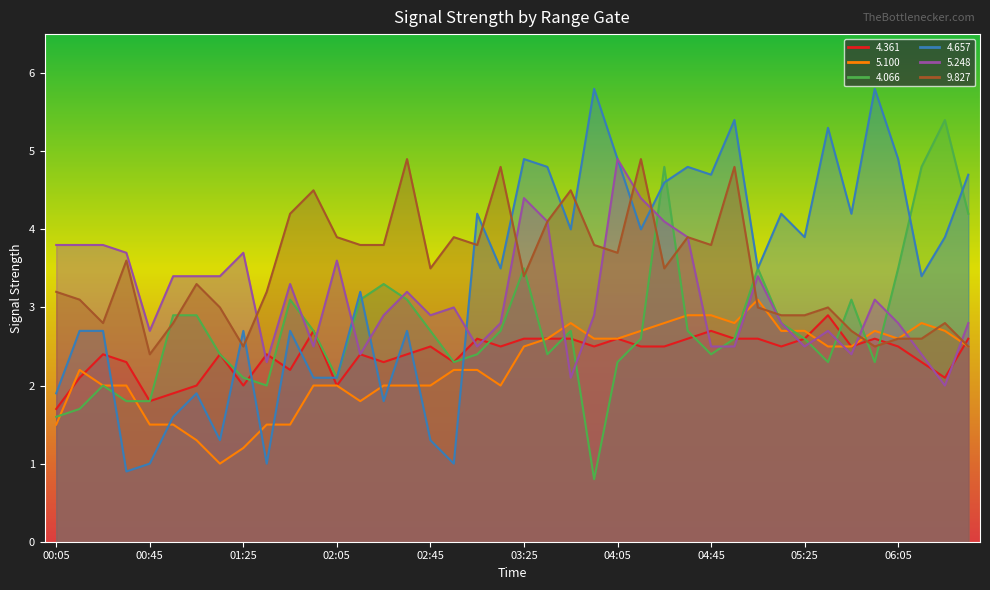

Reading right to left, transcribe all the data shown in this chart.

4.361: 2.6	2.1	2.3	2.5	2.6	2.5	2.9	2.6	2.5	2.6	2.6	2.7	2.6	2.5	2.5	2.6	2.5	2.6	2.6	2.6	2.5	2.6	2.3	2.5	2.4	2.3	2.4	2.0	2.7	2.2	2.4	2.0	2.4	2.0	1.9	1.8	2.3	2.4	2.1	1.7
5.100: 2.5	2.7	2.8	2.6	2.7	2.5	2.5	2.7	2.7	3.1	2.8	2.9	2.9	2.8	2.7	2.6	2.6	2.8	2.6	2.5	2.0	2.2	2.2	2.0	2.0	2.0	1.8	2.0	2.0	1.5	1.5	1.2	1.0	1.3	1.5	1.5	2.0	2.0	2.2	1.5
4.066: 4.2	5.4	4.8	3.5	2.3	3.1	2.3	2.6	2.8	3.5	2.6	2.4	2.7	4.8	2.6	2.3	0.8	2.7	2.4	3.5	2.7	2.4	2.3	2.7	3.1	3.3	3.1	2.1	2.7	3.1	2.0	2.1	2.4	2.9	2.9	1.8	1.8	2.0	1.7	1.6
4.657: 4.7	3.9	3.4	4.9	5.8	4.2	5.3	3.9	4.2	3.5	5.4	4.7	4.8	4.6	4.0	4.9	5.8	4.0	4.8	4.9	3.5	4.2	1.0	1.3	2.7	1.8	3.2	2.1	2.1	2.7	1.0	2.7	1.3	1.9	1.6	1.0	0.9	2.7	2.7	1.9
5.248: 2.8	2.0	2.4	2.8	3.1	2.4	2.7	2.5	2.8	3.4	2.5	2.5	3.9	4.1	4.4	4.9	2.9	2.1	4.1	4.4	2.8	2.5	3.0	2.9	3.2	2.9	2.4	3.6	2.5	3.3	2.3	3.7	3.4	3.4	3.4	2.7	3.7	3.8	3.8	3.8
9.827: 2.5	2.8	2.6	2.6	2.5	2.7	3.0	2.9	2.9	3.0	4.8	3.8	3.9	3.5	4.9	3.7	3.8	4.5	4.1	3.4	4.8	3.8	3.9	3.5	4.9	3.8	3.8	3.9	4.5	4.2	3.2	2.5	3.0	3.3	2.8	2.4	3.6	2.8	3.1	3.2